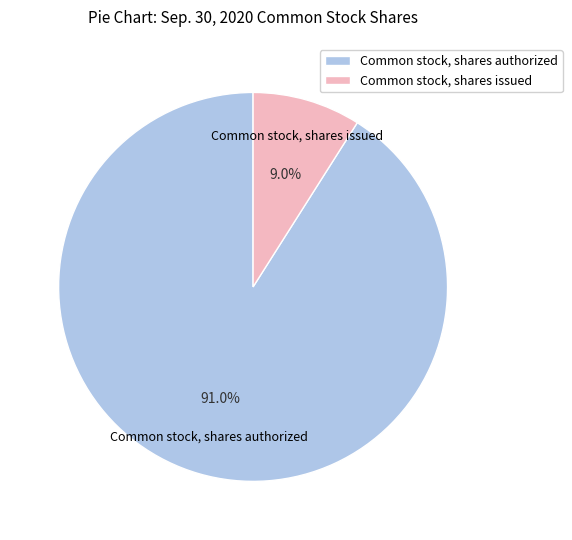

To the nearest percent, what percentage of the pie is Common stock, shares authorized?

91%